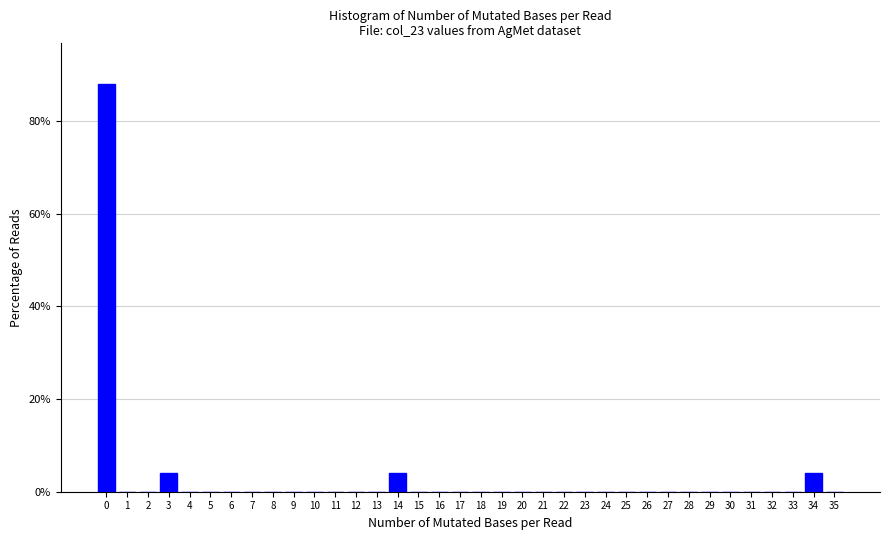

What is the maximum value shown in the chart?

88